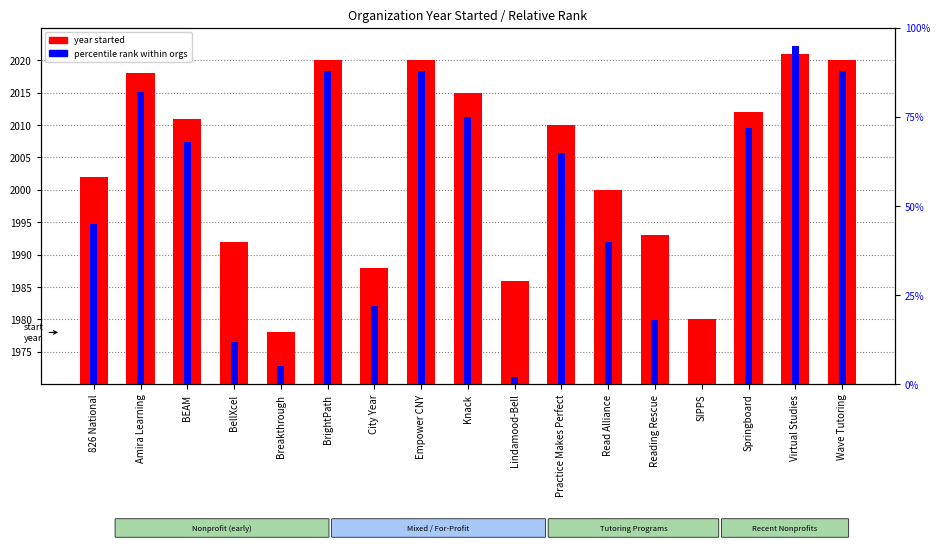

How many data points does each series have?

17